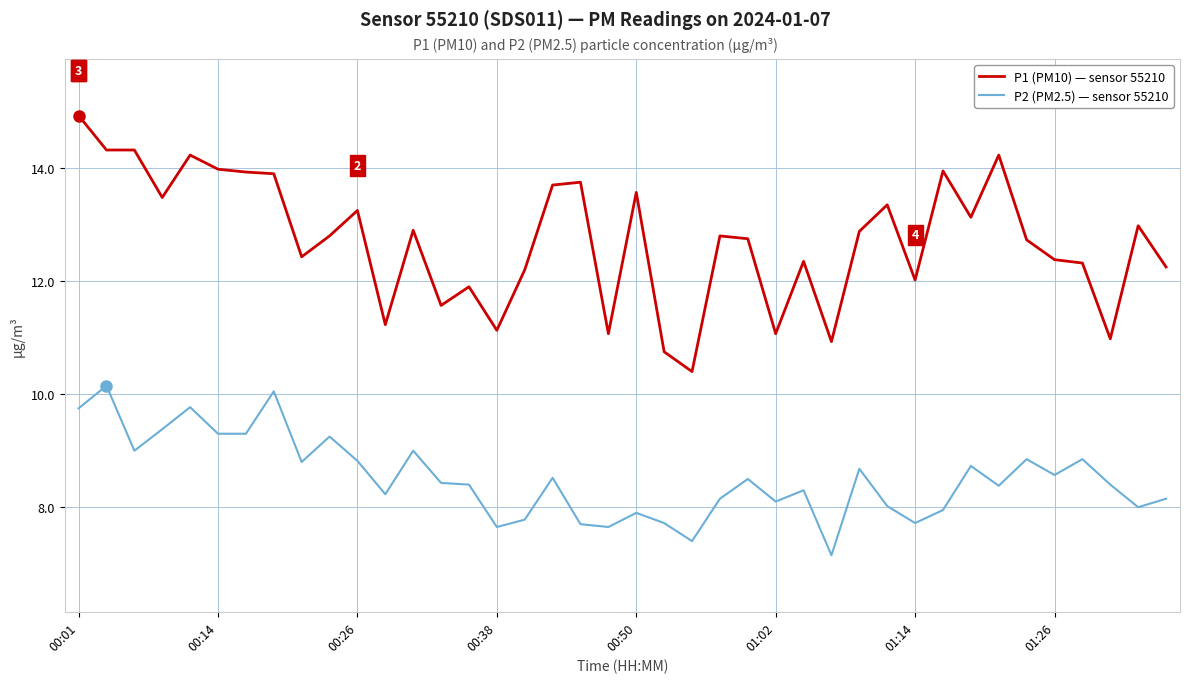

What is the greatest value displayed?

14.9